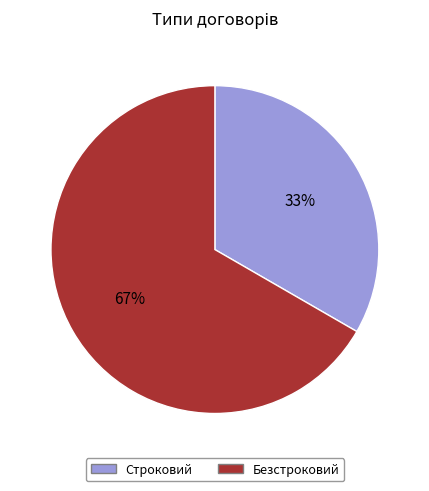

Is the sum of Строковий and Безстроковий greater than half?

Yes